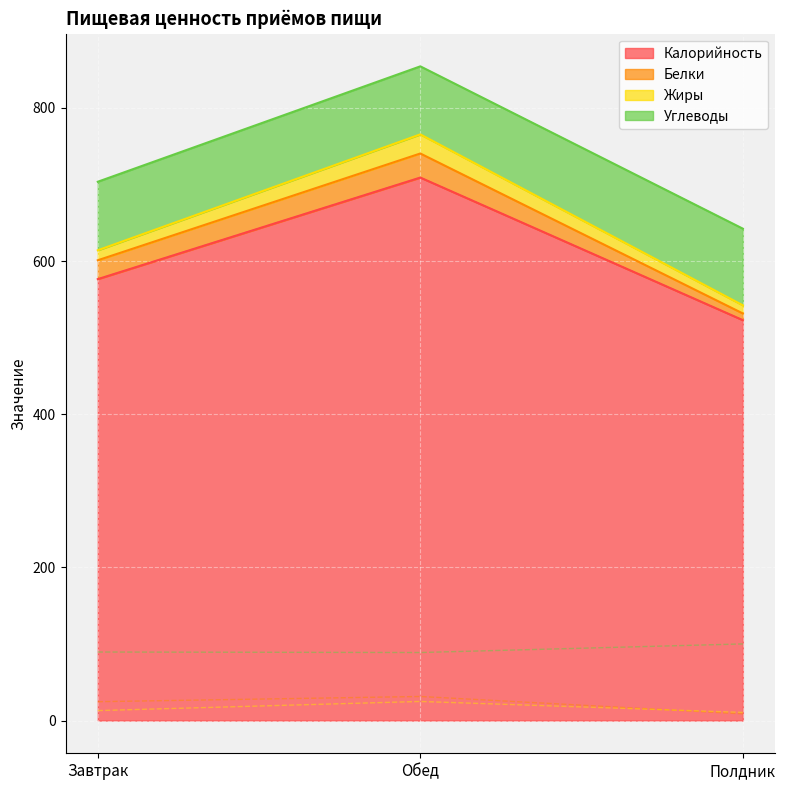

Reading right to left, extract all data points from this chart.

Калорийность: 522.8	708.9	576.3
Белки: 8.8	31.4	24.6
Жиры: 10.6	25.0	13.0
Углеводы: 100.1	88.8	89.5